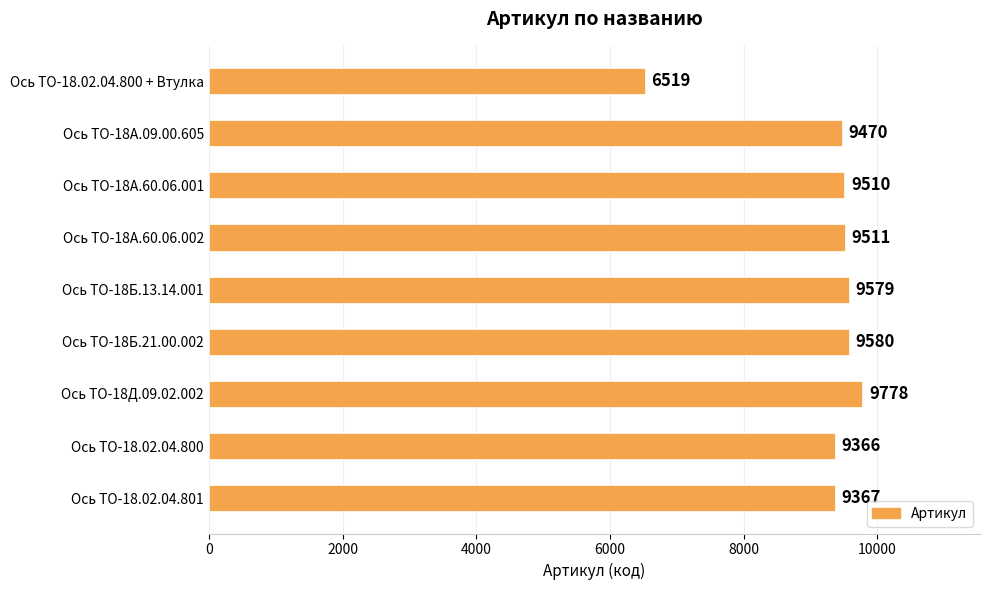

List the labels in order of value, smallest first.

Ось ТО-18.02.04.800 + Втулка, Ось ТО-18.02.04.800, Ось ТО-18.02.04.801, Ось ТО-18А.09.00.605, Ось ТО-18А.60.06.001, Ось ТО-18А.60.06.002, Ось ТО-18Б.13.14.001, Ось ТО-18Б.21.00.002, Ось ТО-18Д.09.02.002